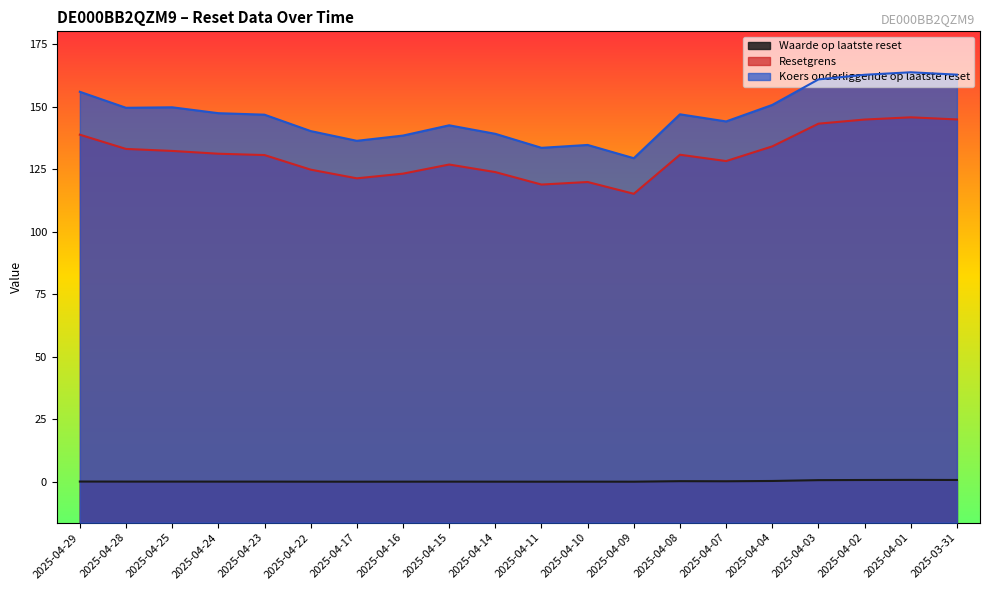

At which category is the sum across all series the highest?

2025-04-01